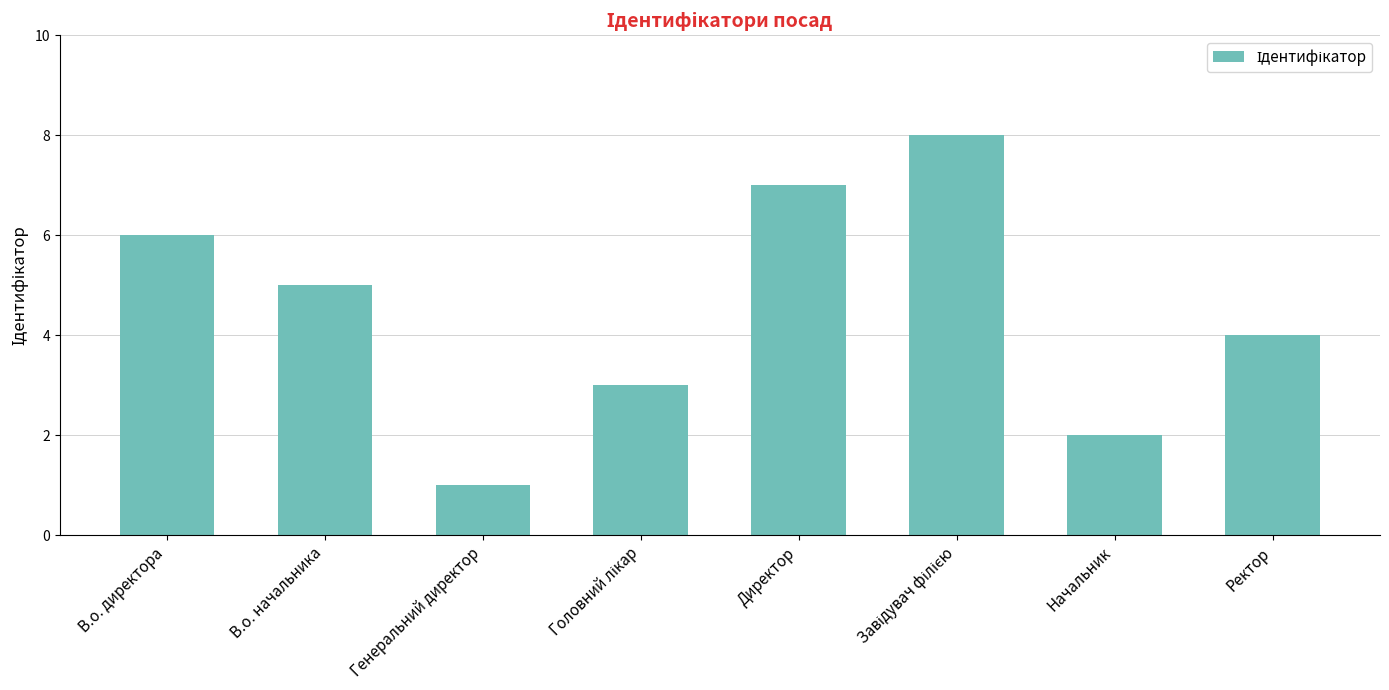

How many series are shown in this chart?

1